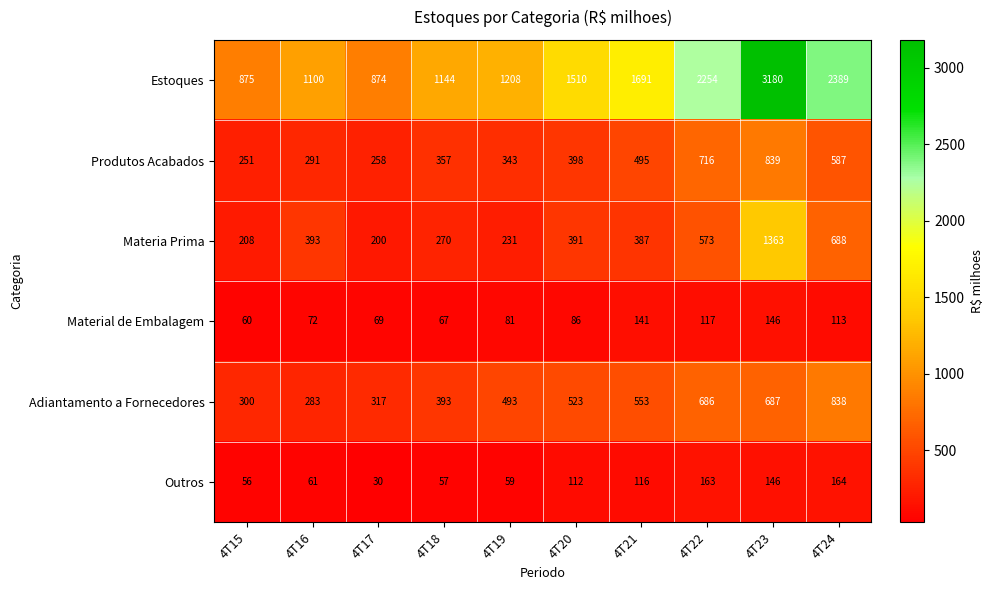

What is the smallest value displayed?

30